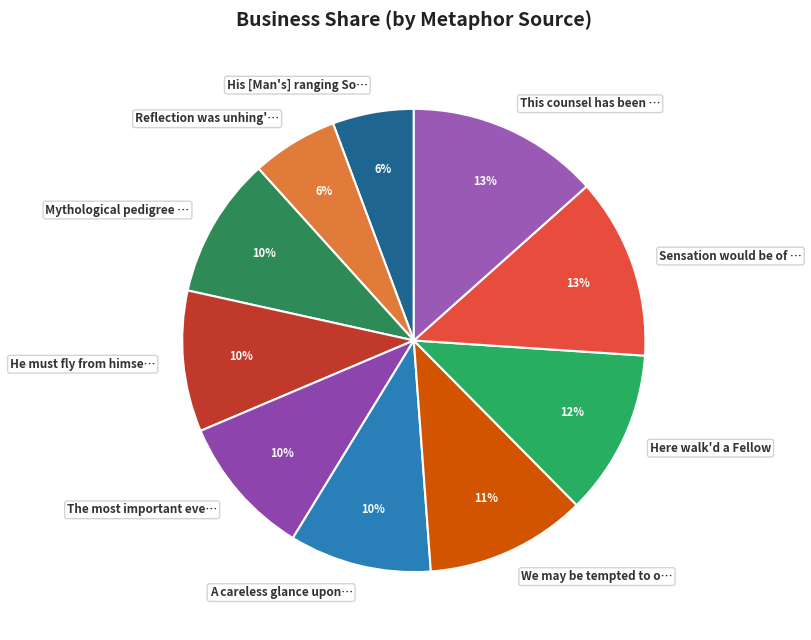

Which has a higher value, His [Man's] ranging So… or Here walk'd a Fellow?

Here walk'd a Fellow